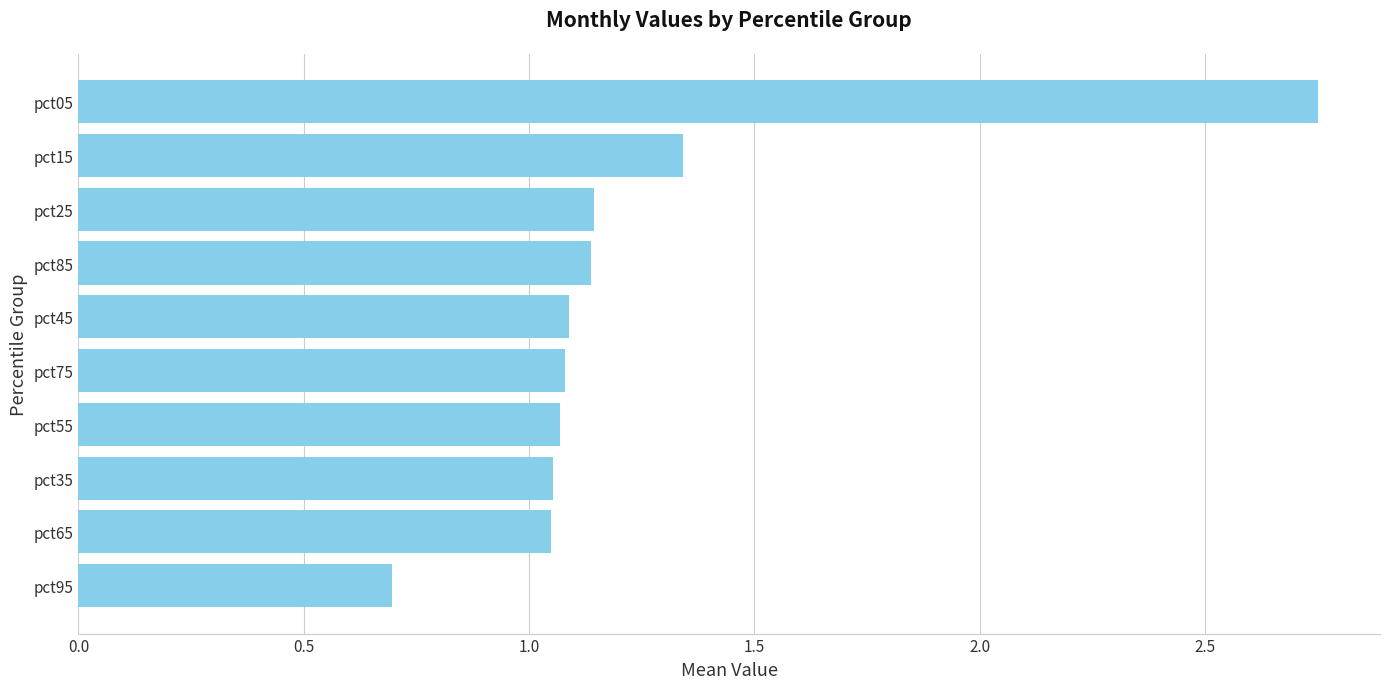

What is the sum of the values at pct15 and pct75?

2.4